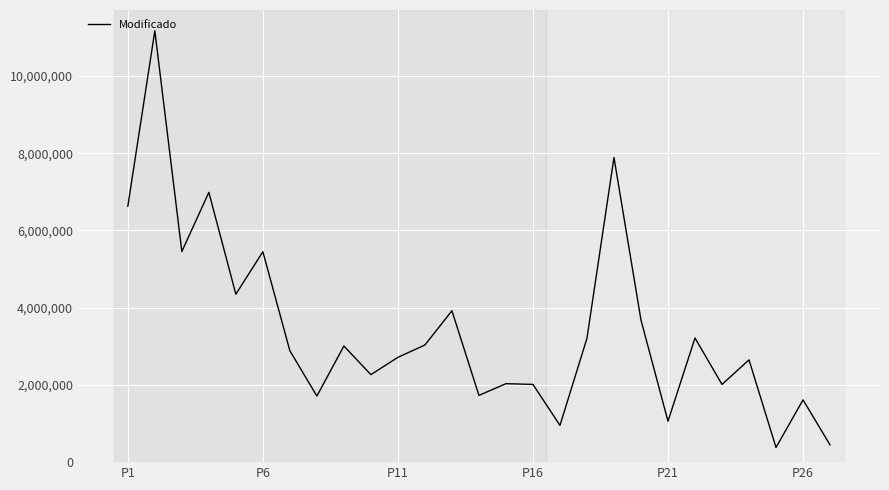

What is the smallest value displayed?

379499